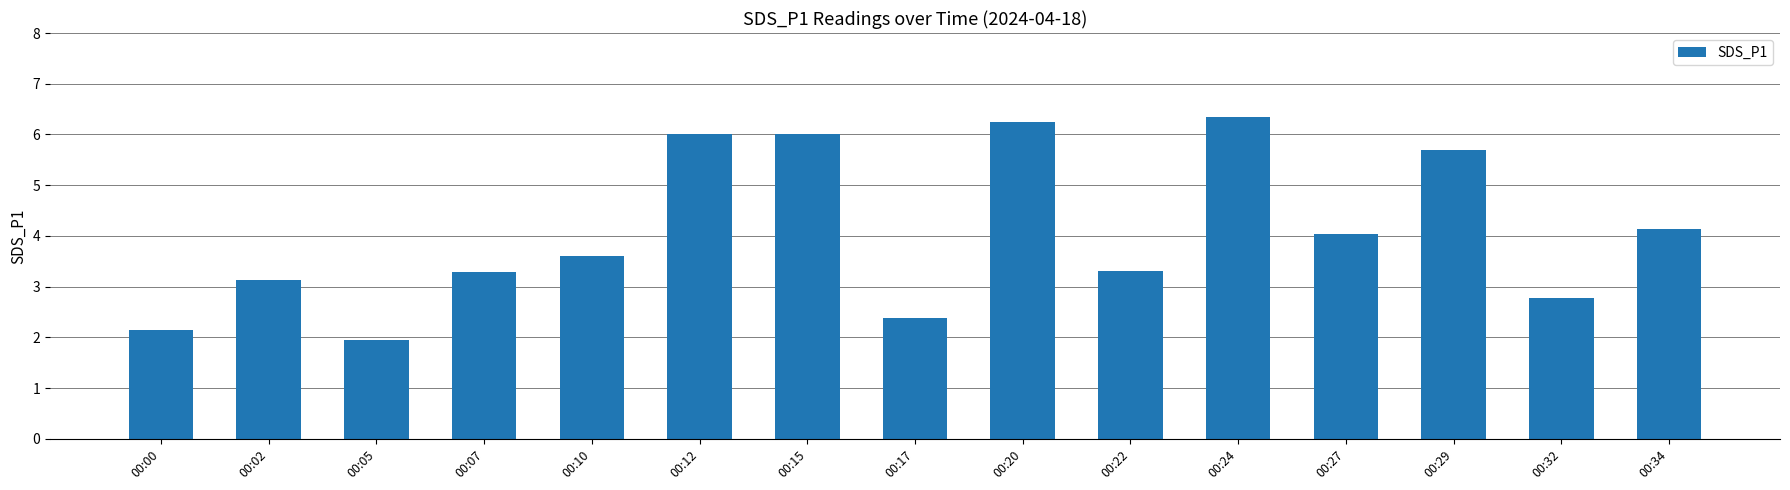

What is the change in value from 00:05 to 00:32?

+0.8